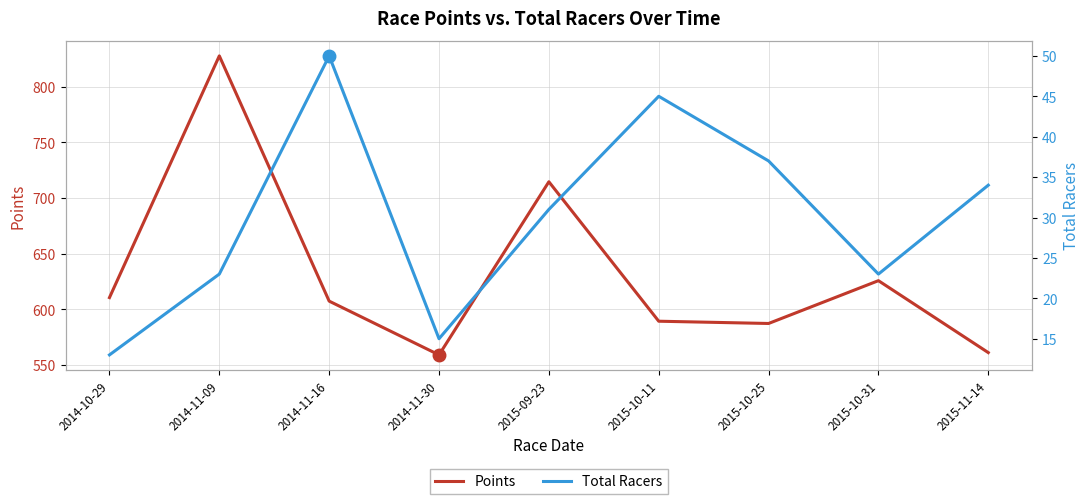

How many interior local valleys does the Points series have?

2